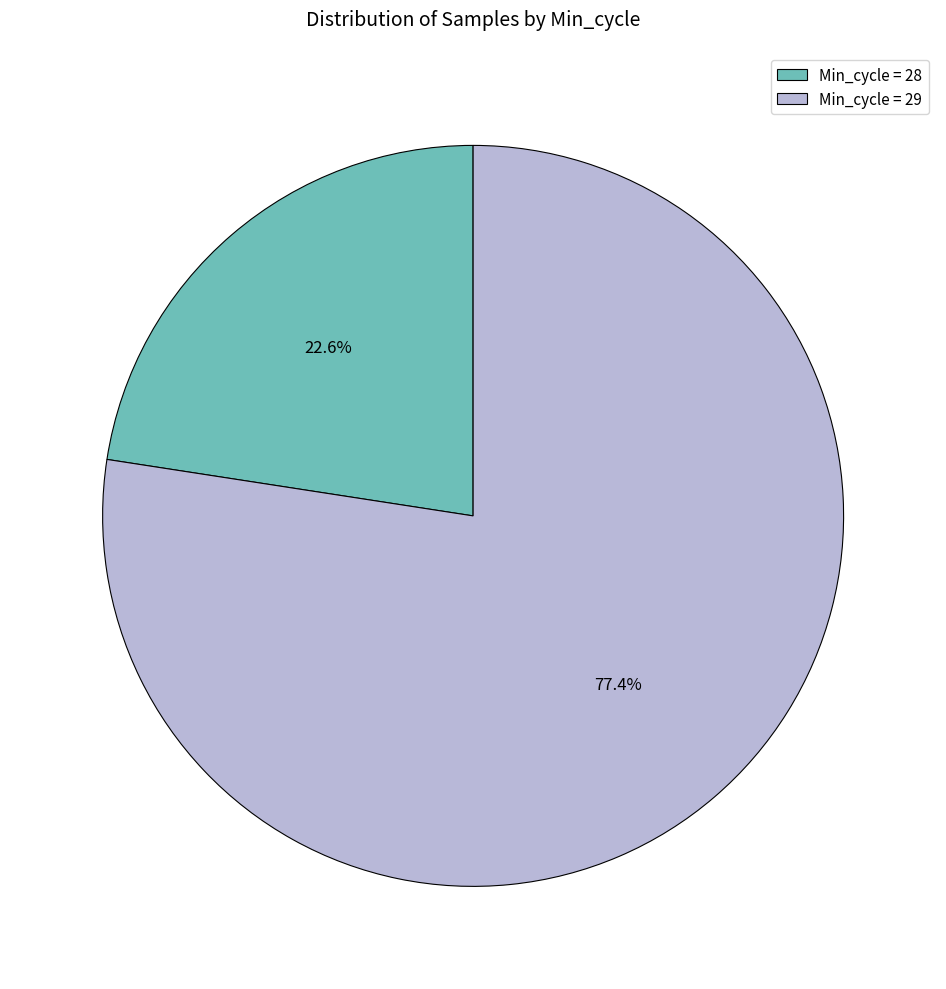

Which slice is the largest?

Min_cycle = 29